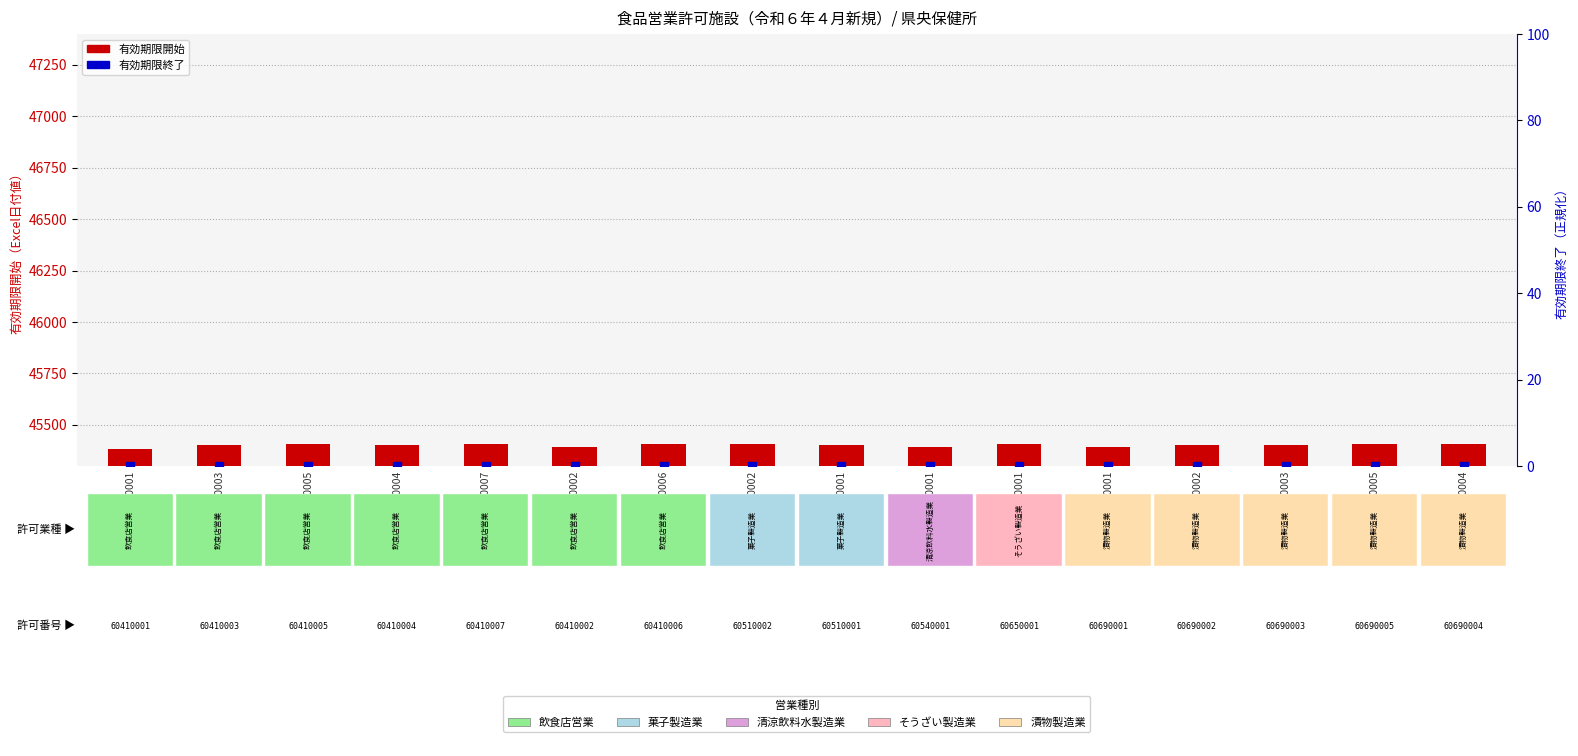

Is the value of 有効期限開始 at 60510001 greater than the value of 有効期限終了 at 60650001?

Yes